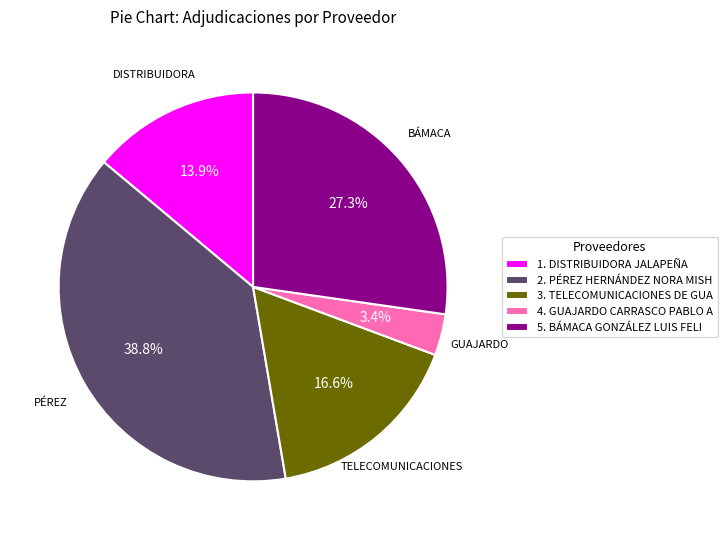

Is there any slice that represents more than half of the pie?

No